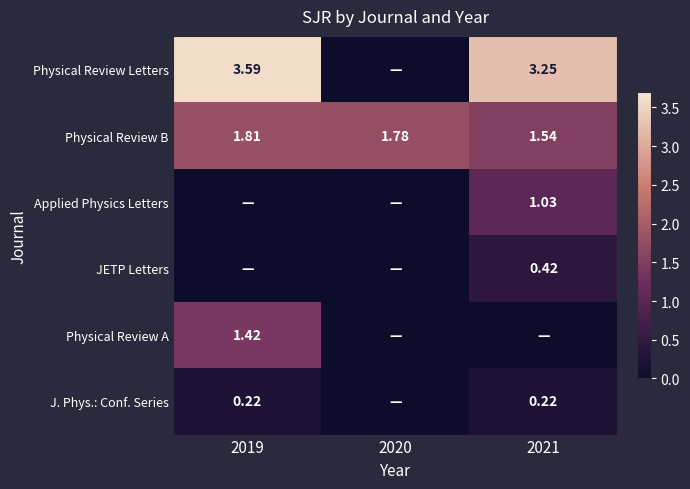

Is the value of Physical Review Letters at 2021 greater than the value of J. Phys.: Conf. Series at 2021?

Yes